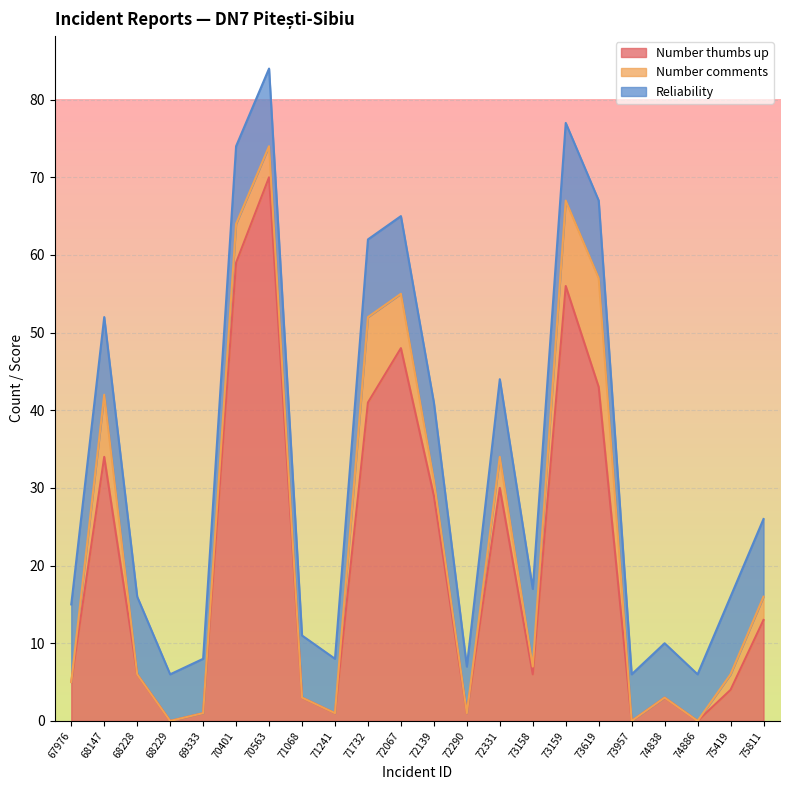

Rank the series by their average value, from highest to lowest.

Number thumbs up, Reliability, Number comments